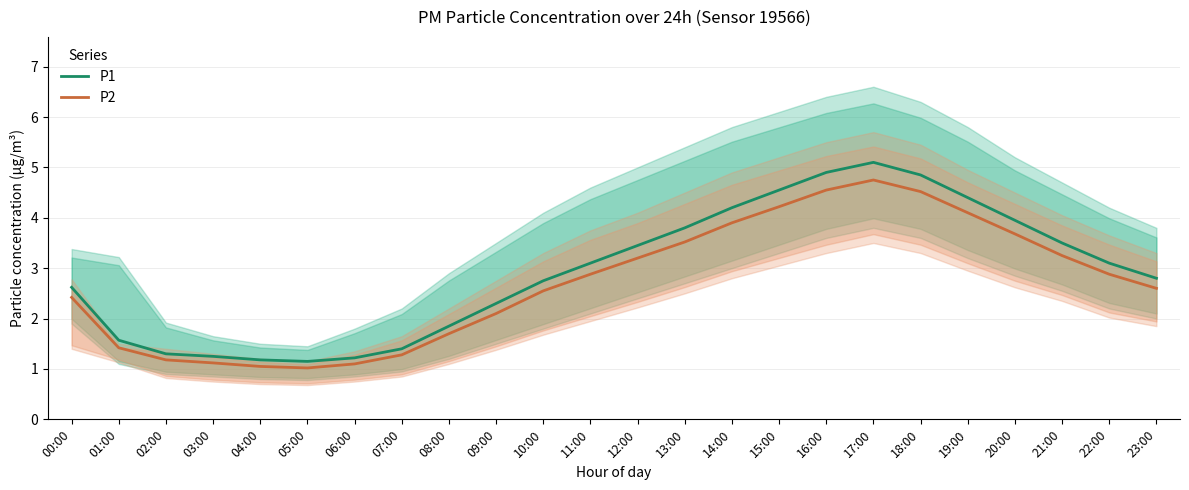

True or false: P2 and P1 intersect in this chart.

False